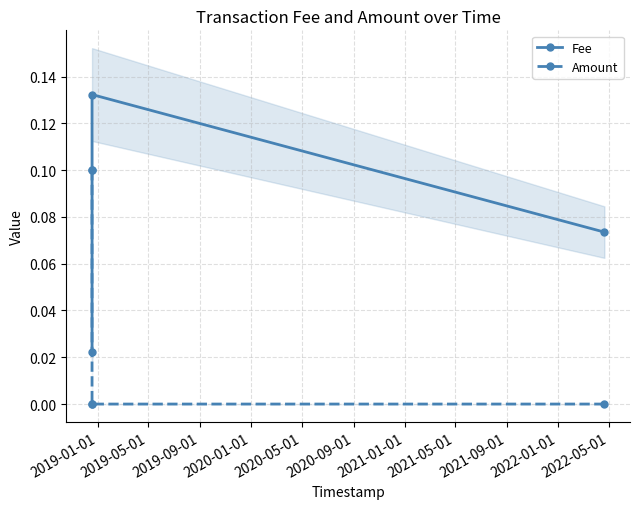

How many times do Fee and Amount cross each other?

1